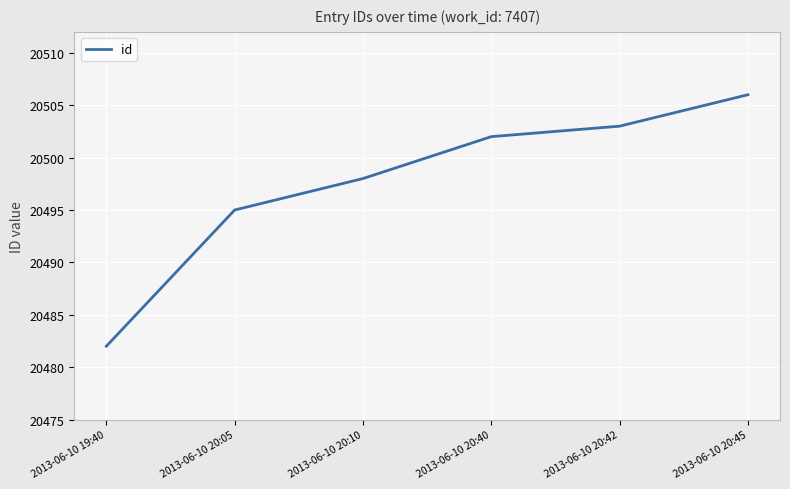

Reading left to right, transcribe all the data shown in this chart.

2013-06-10 19:40=20482	2013-06-10 20:05=20495	2013-06-10 20:10=20498	2013-06-10 20:40=20502	2013-06-10 20:42=20503	2013-06-10 20:45=20506